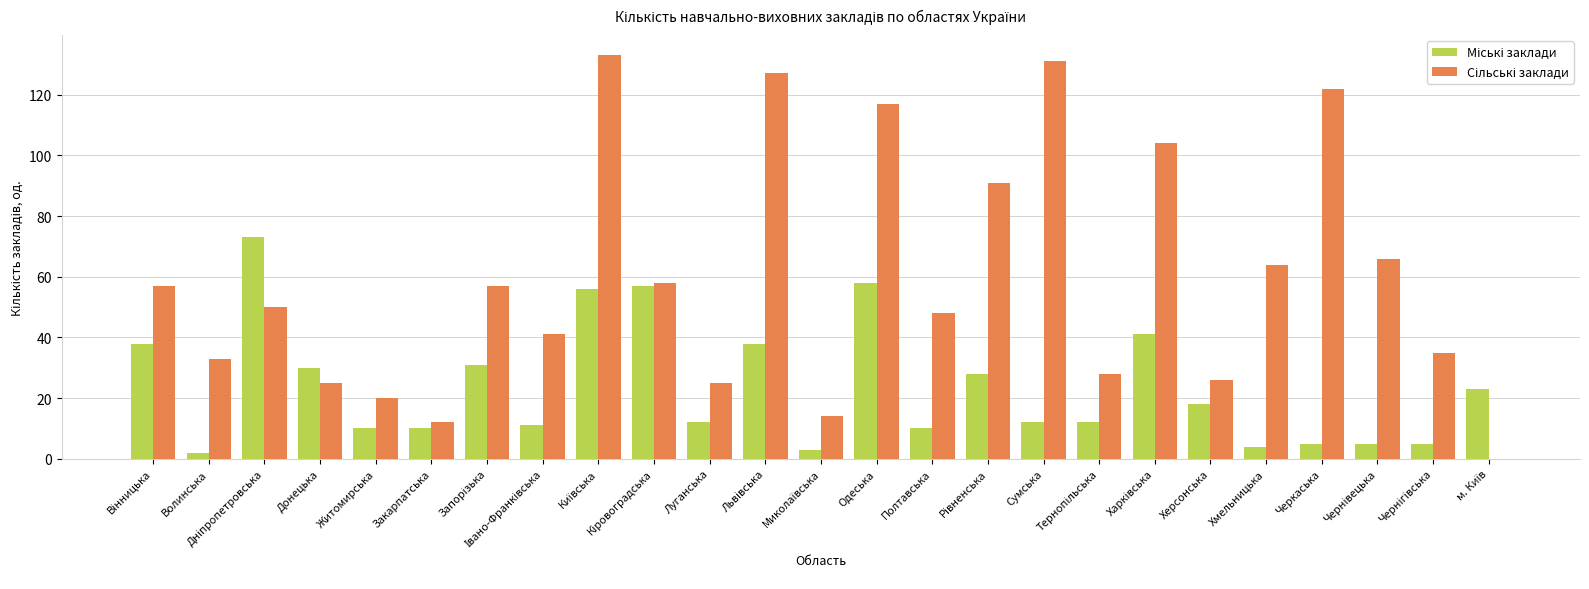

What is the maximum value shown in the chart?

133